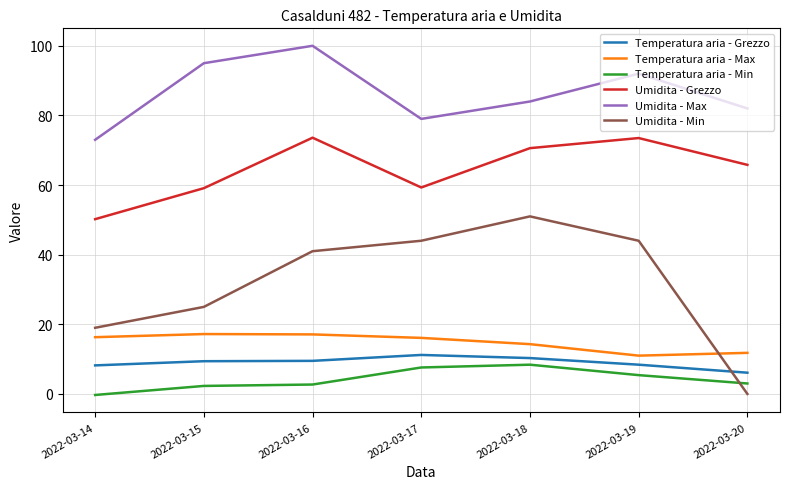

What are all the series names shown in the legend?

Temperatura aria - Grezzo, Temperatura aria - Max, Temperatura aria - Min, Umidita - Grezzo, Umidita - Max, Umidita - Min